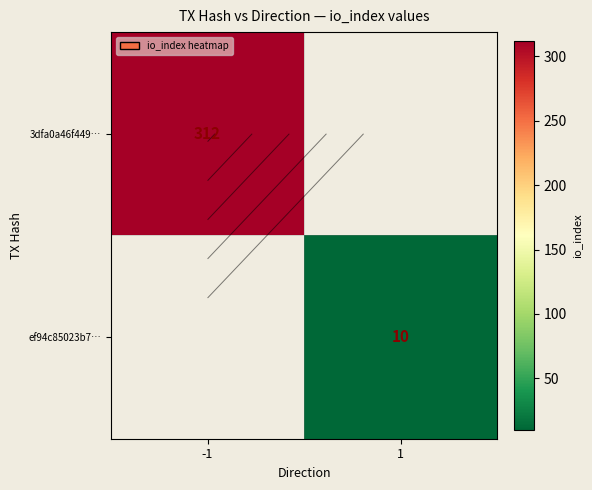

What is the average value of the ef94c85023b7… series?

5